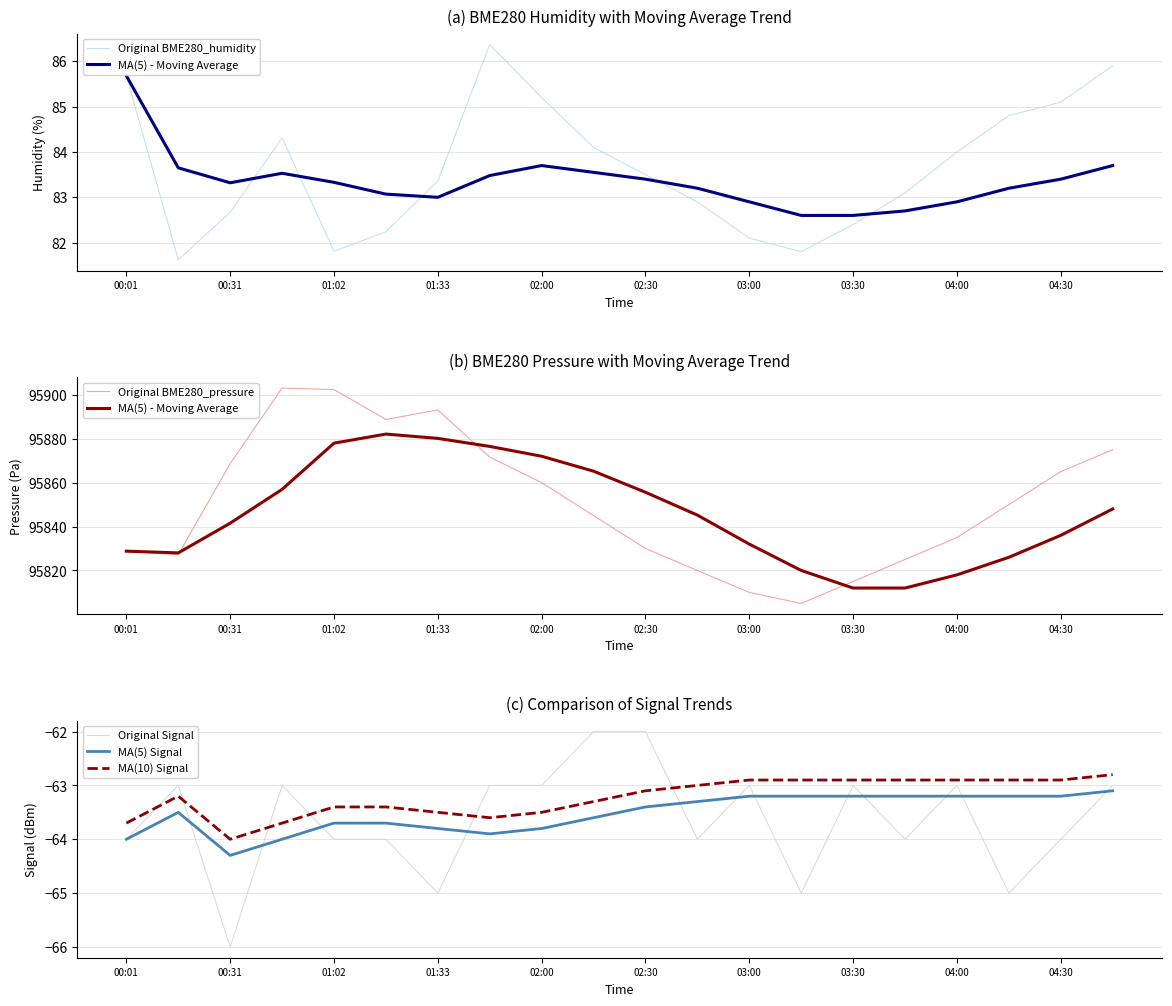

The Original Signal series shows -64.0 at 01:02. True or false?

True